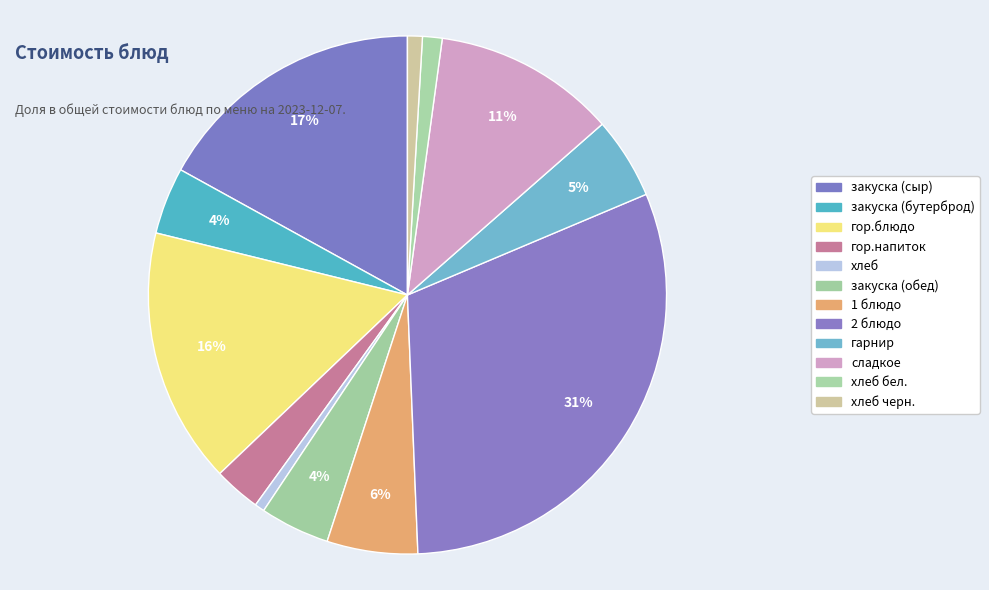

How many slices are in this pie chart?

12